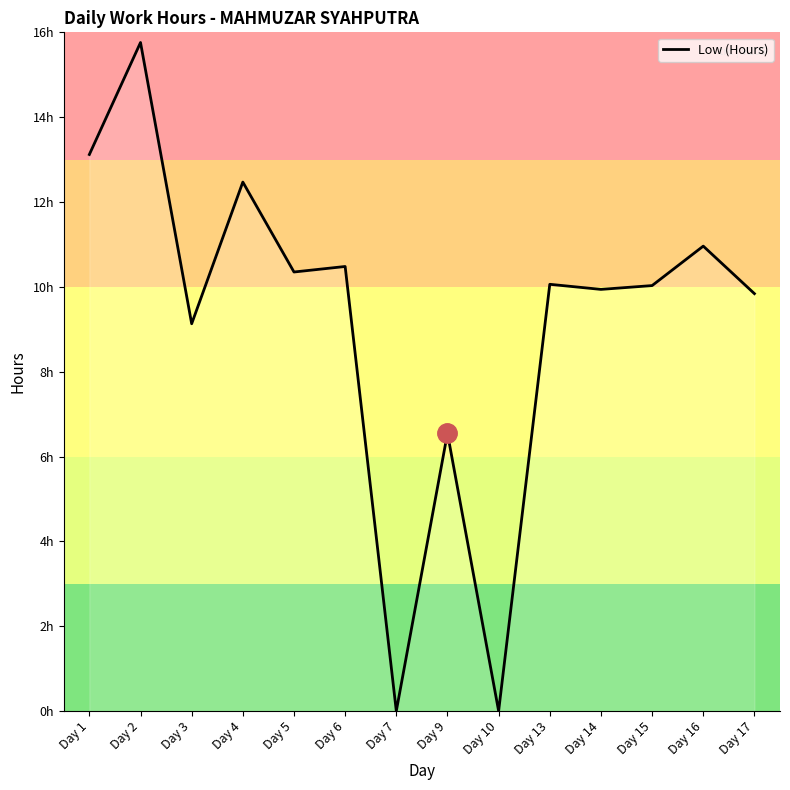

Reading right to left, list all the values displayed in this chart.

9.8	11.0	10.0	9.9	10.1	0.0	6.5	0.0	10.5	10.3	12.5	9.1	15.8	13.1